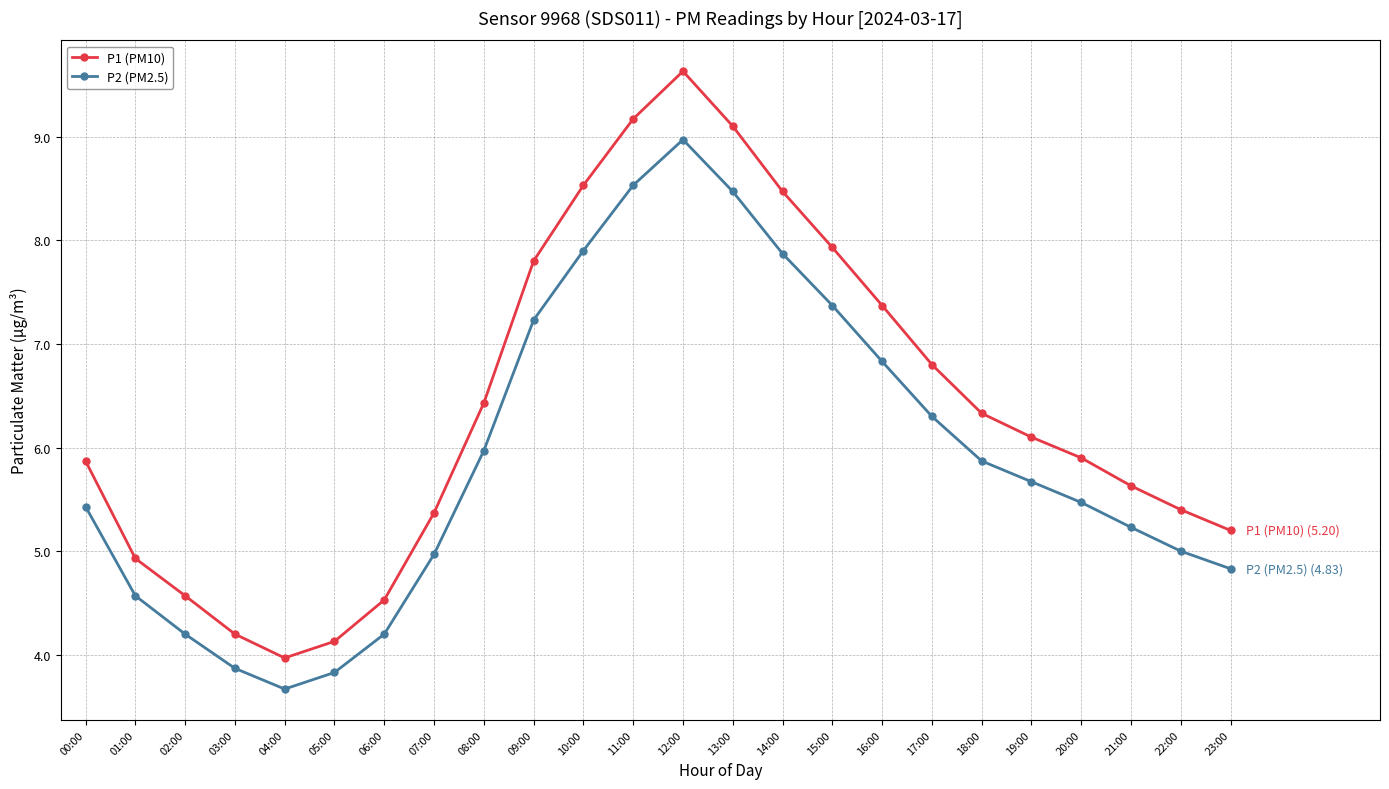

True or false: P1 (PM10) and P2 (PM2.5) intersect in this chart.

False